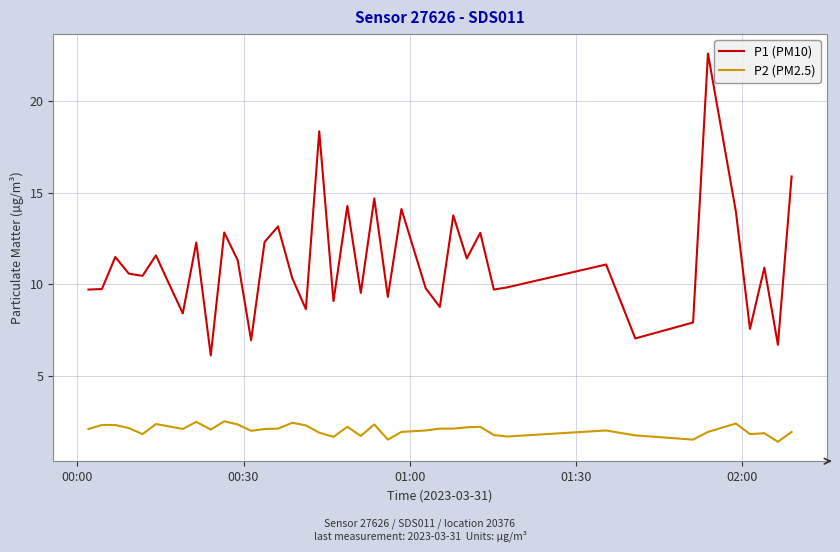

Which series has the largest total across all categories?

P1 (PM10)